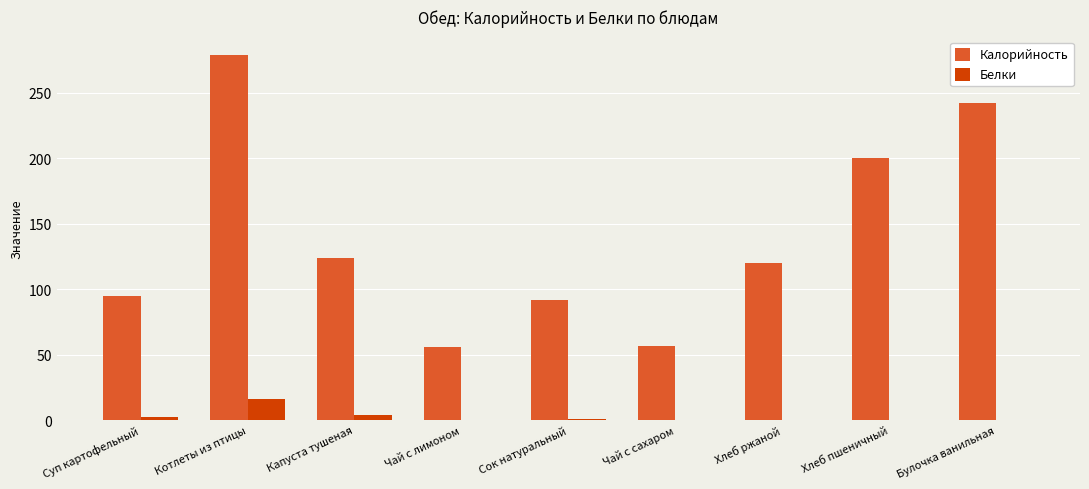

What is the sum of all Белки values?

23.6